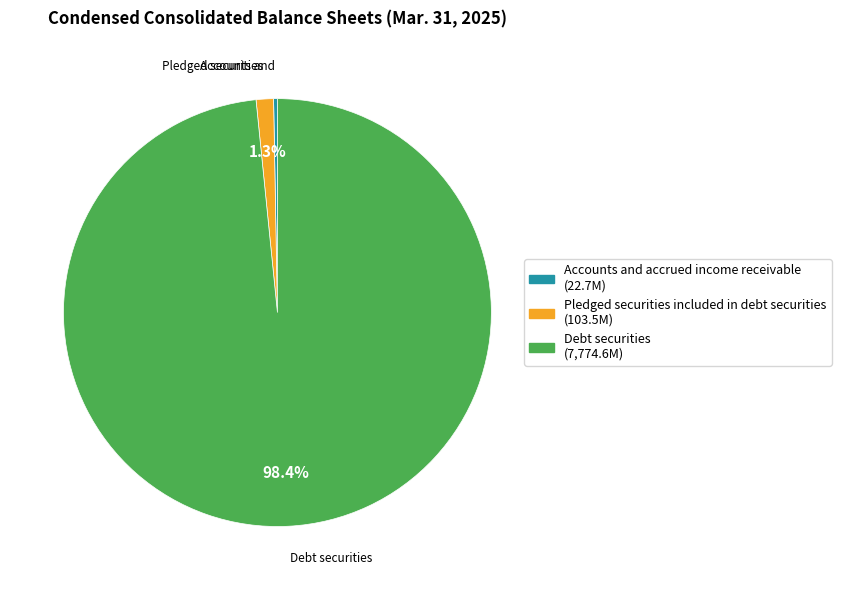

Is there a majority slice in this chart?

Yes